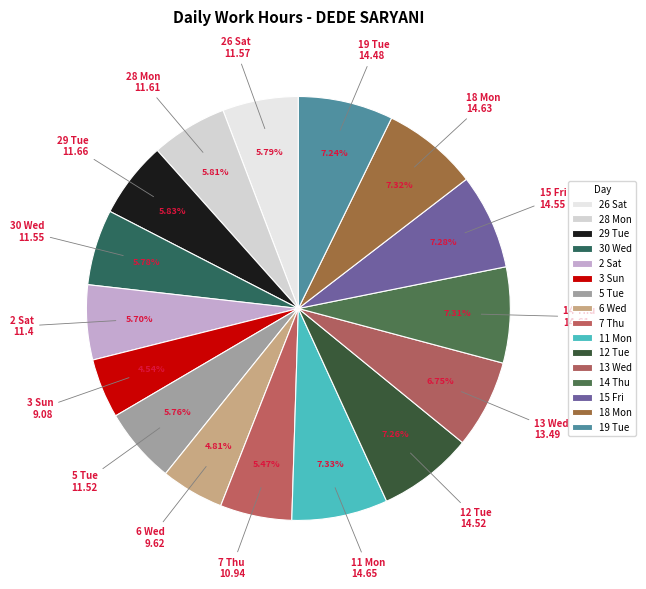

The 13 Wed slice represents 7% of the pie. True or false?

True